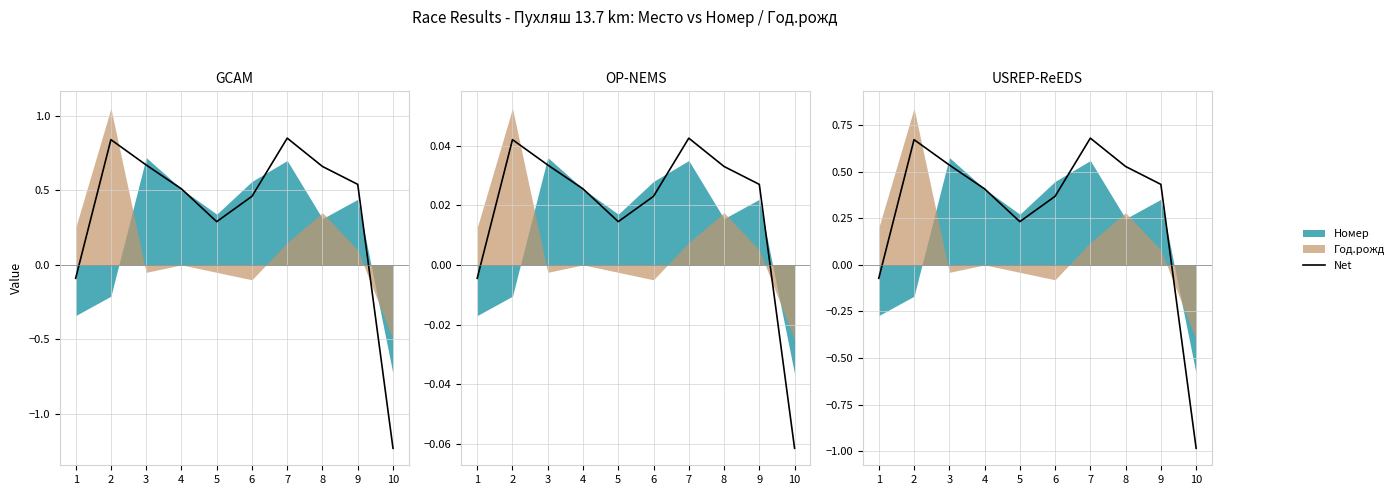

The chart shows a value of -1.0 at 10. True or false?

True